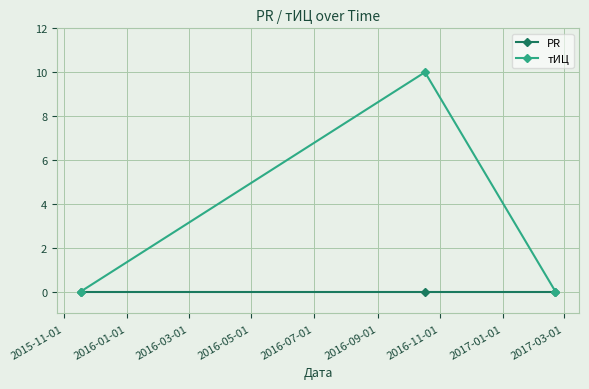

Rank the series by their average value, from lowest to highest.

PR, тИЦ